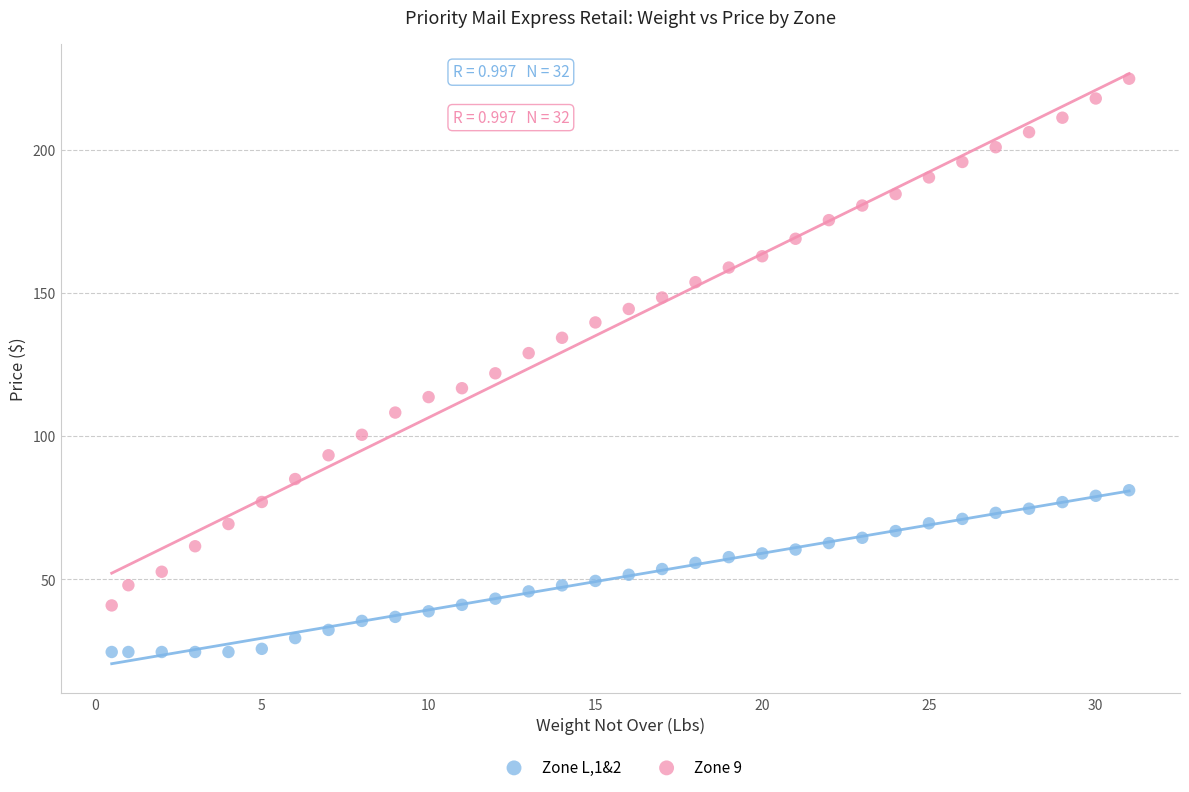

Which series has the largest Y range (max minus min)?

Zone 9